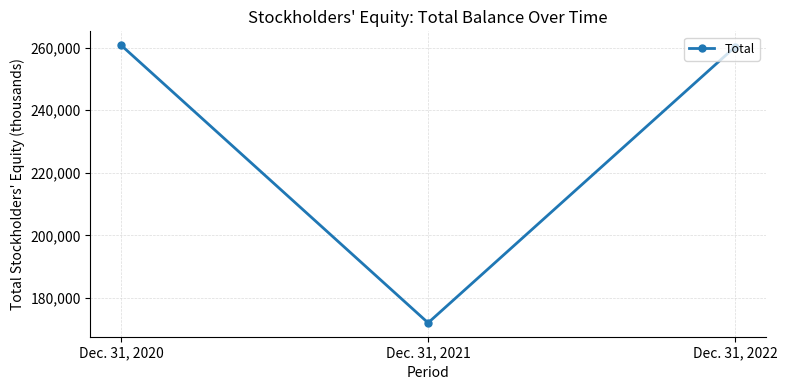

What is the change in value from Dec. 31, 2020 to Dec. 31, 2022?

-535